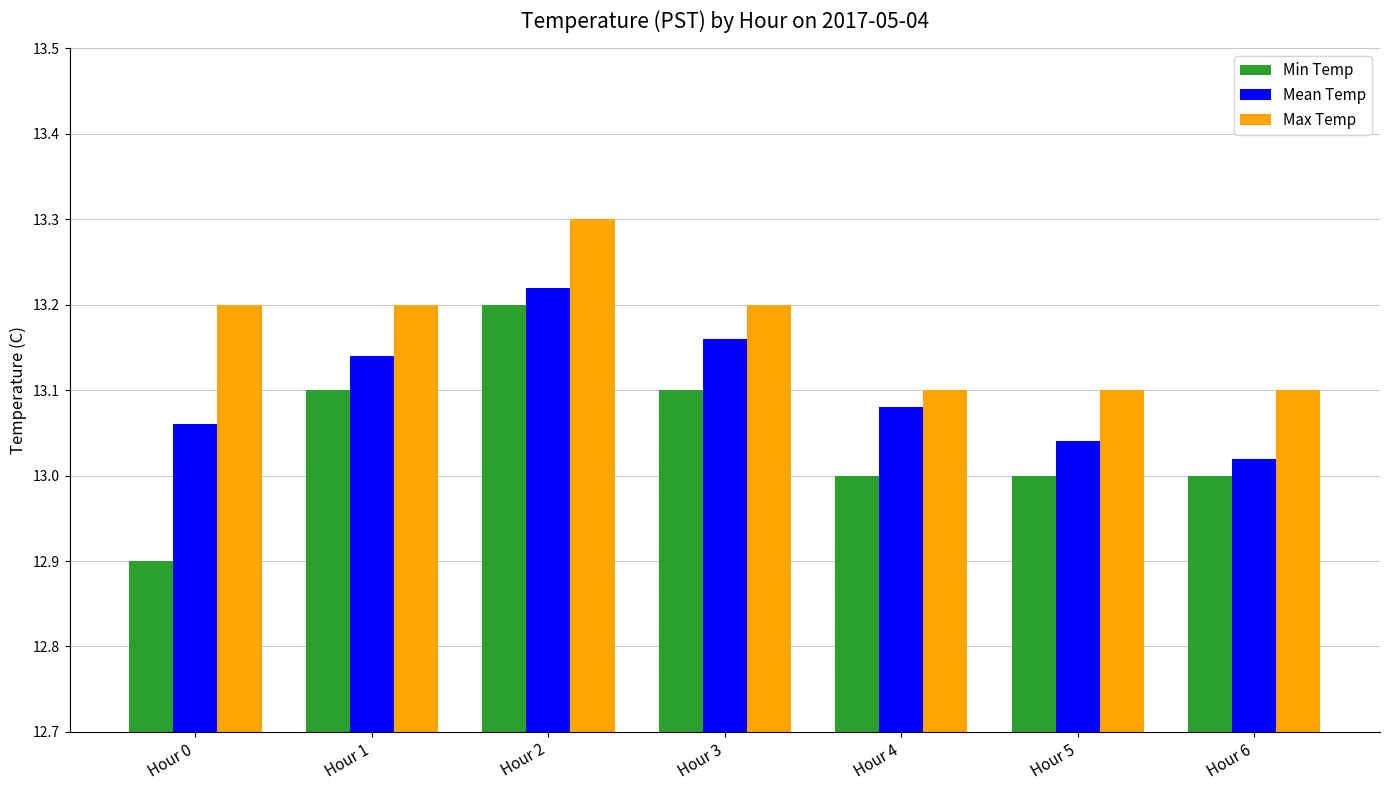

At which label does Mean Temp reach its peak?

Hour 2